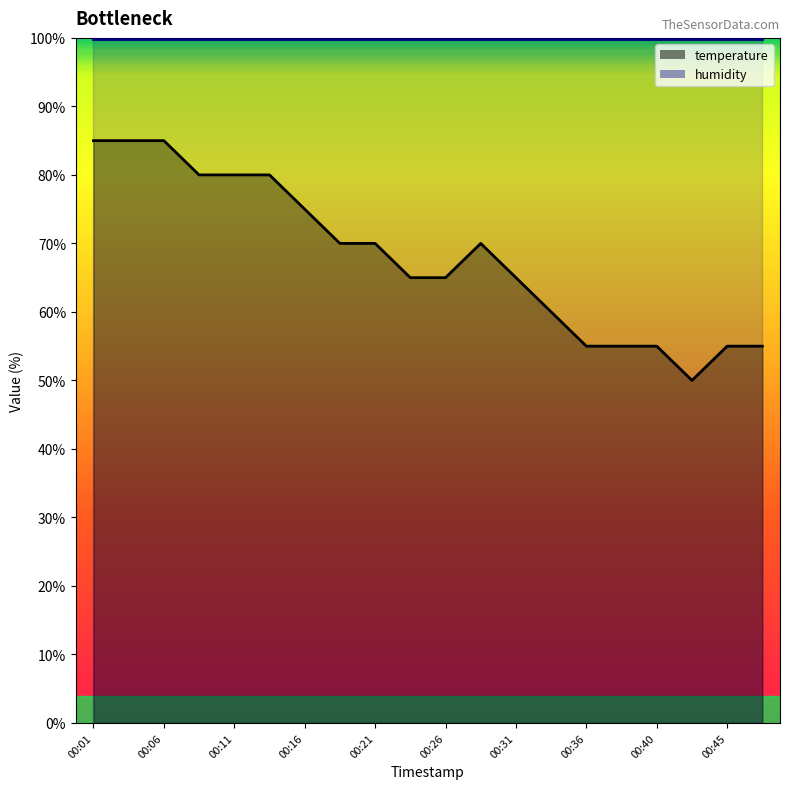

What is the sum of all values?

1360.0